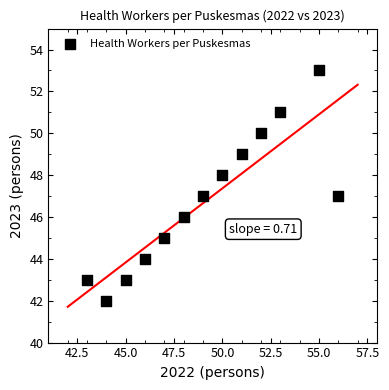

What is the range of Y values (max minus min)?

11